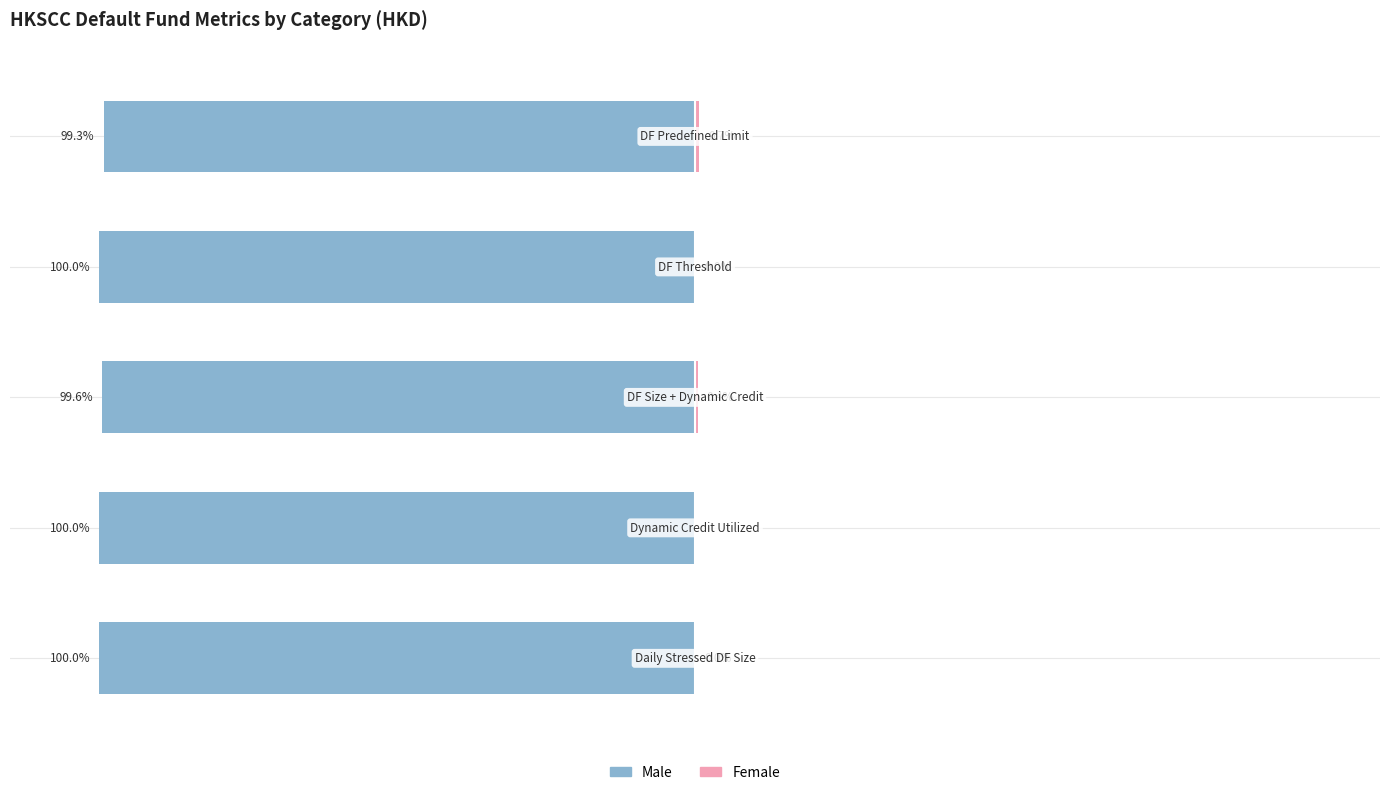

What is the smallest value displayed?

-100.0